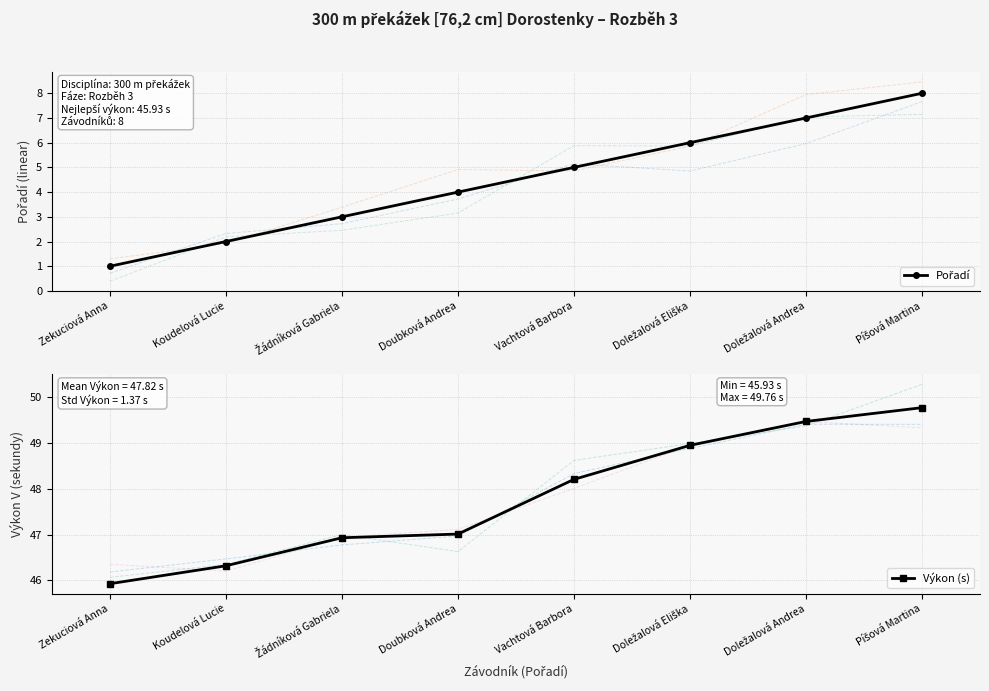

At how many categories does at least one series exceed 39?

8